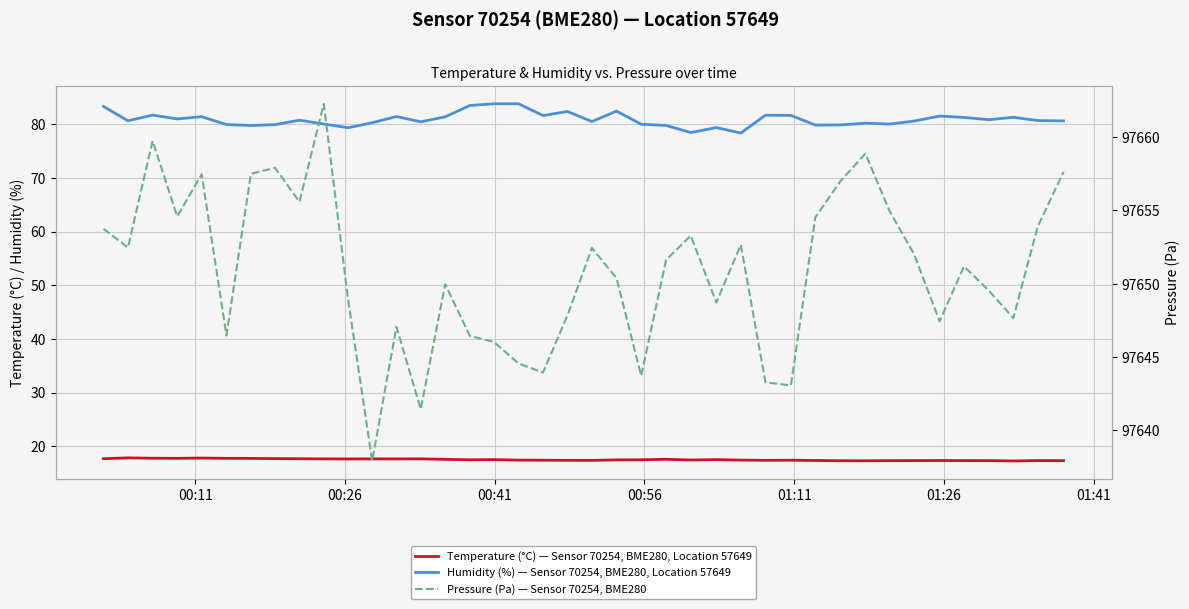

What is the smallest value displayed?

17.2